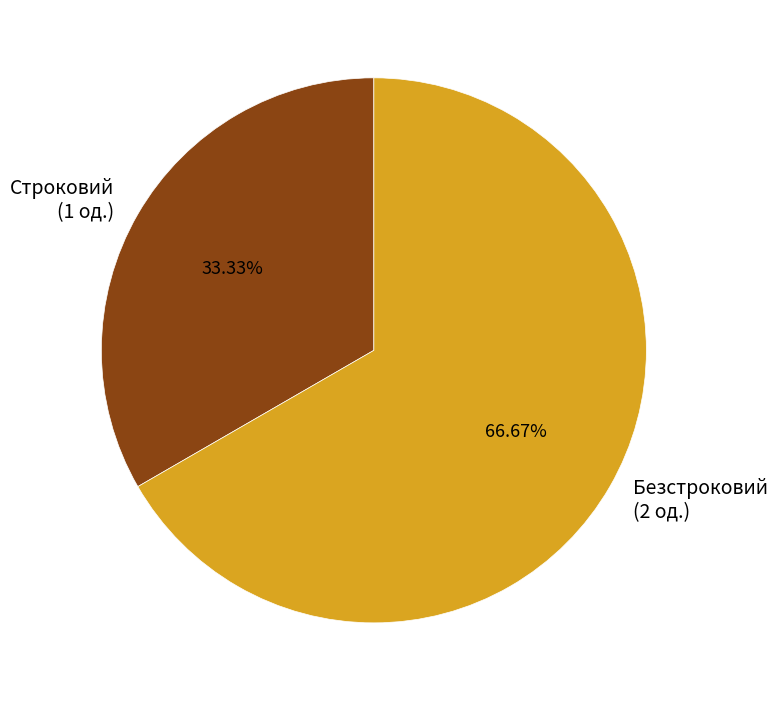

How many segments does this pie chart have?

2